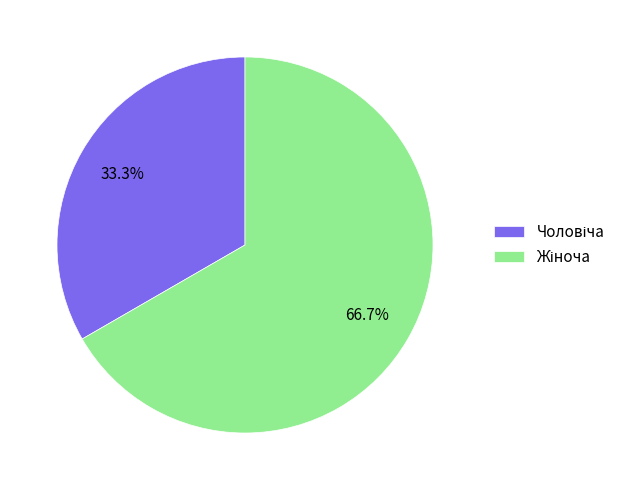

Does any single category account for the majority?

Yes